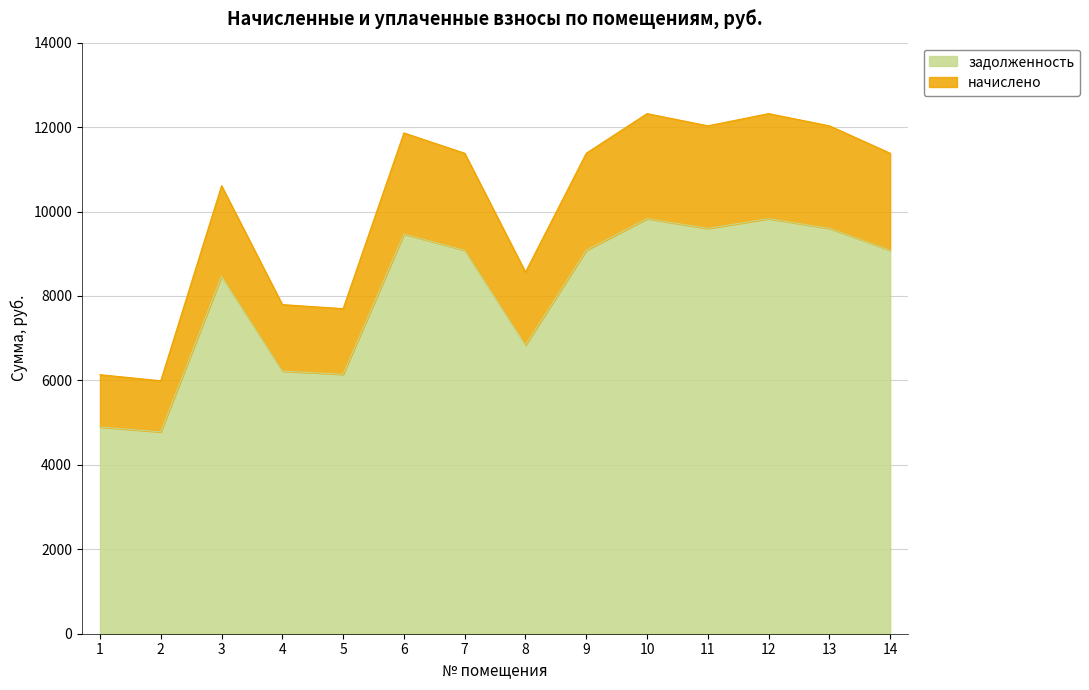

Where is the first local minimum for задолженность?

2